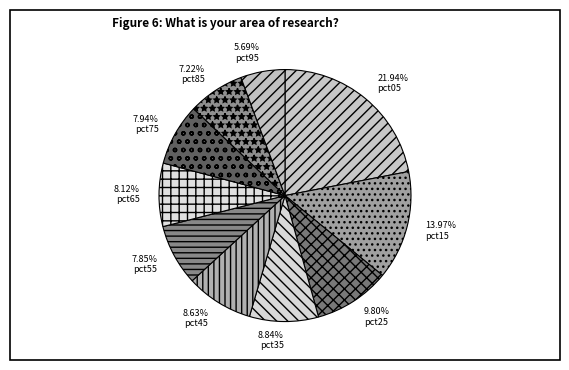

How many slices are in this pie chart?

10